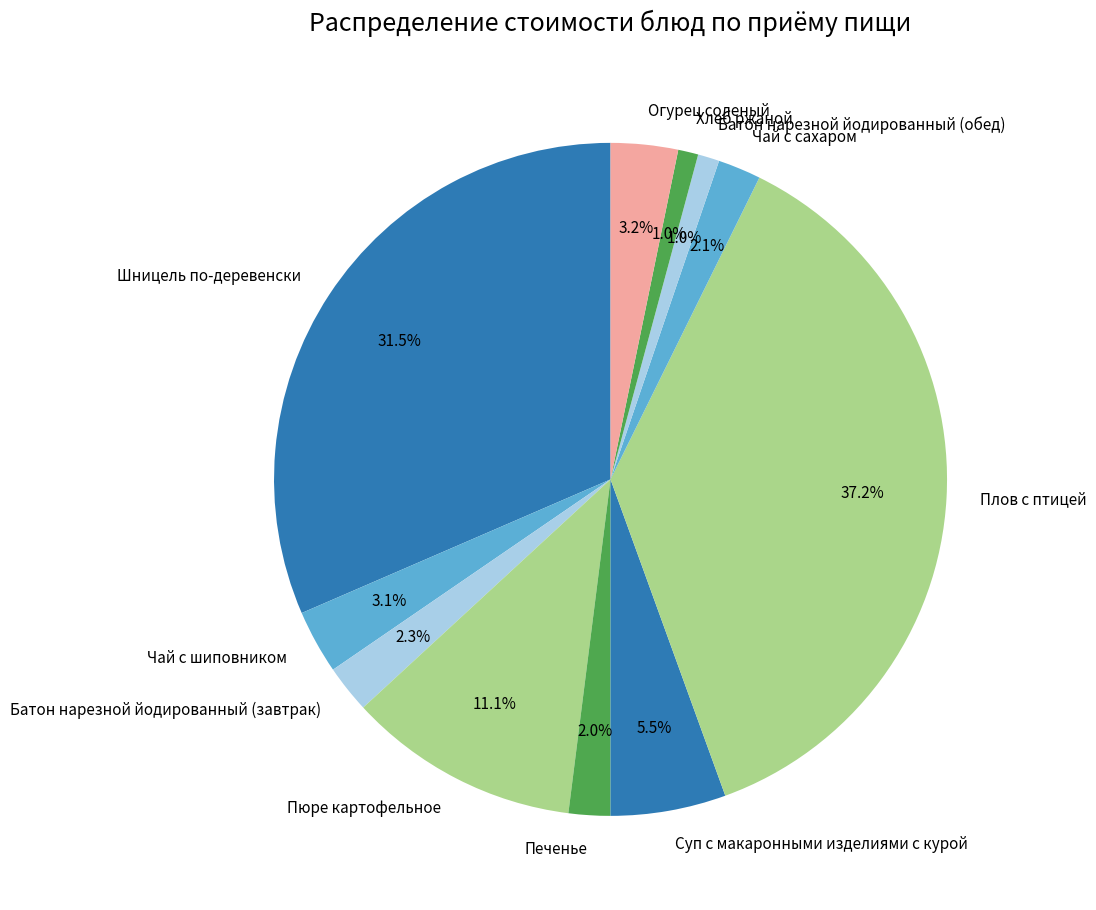

Count the number of slices in the pie.

11